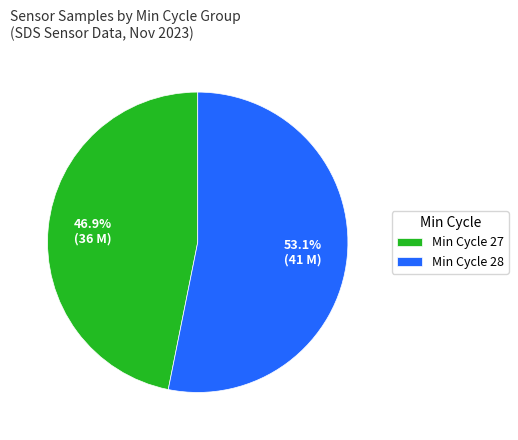

What is the total percentage of Min Cycle 28 and Min Cycle 27?

100.0%